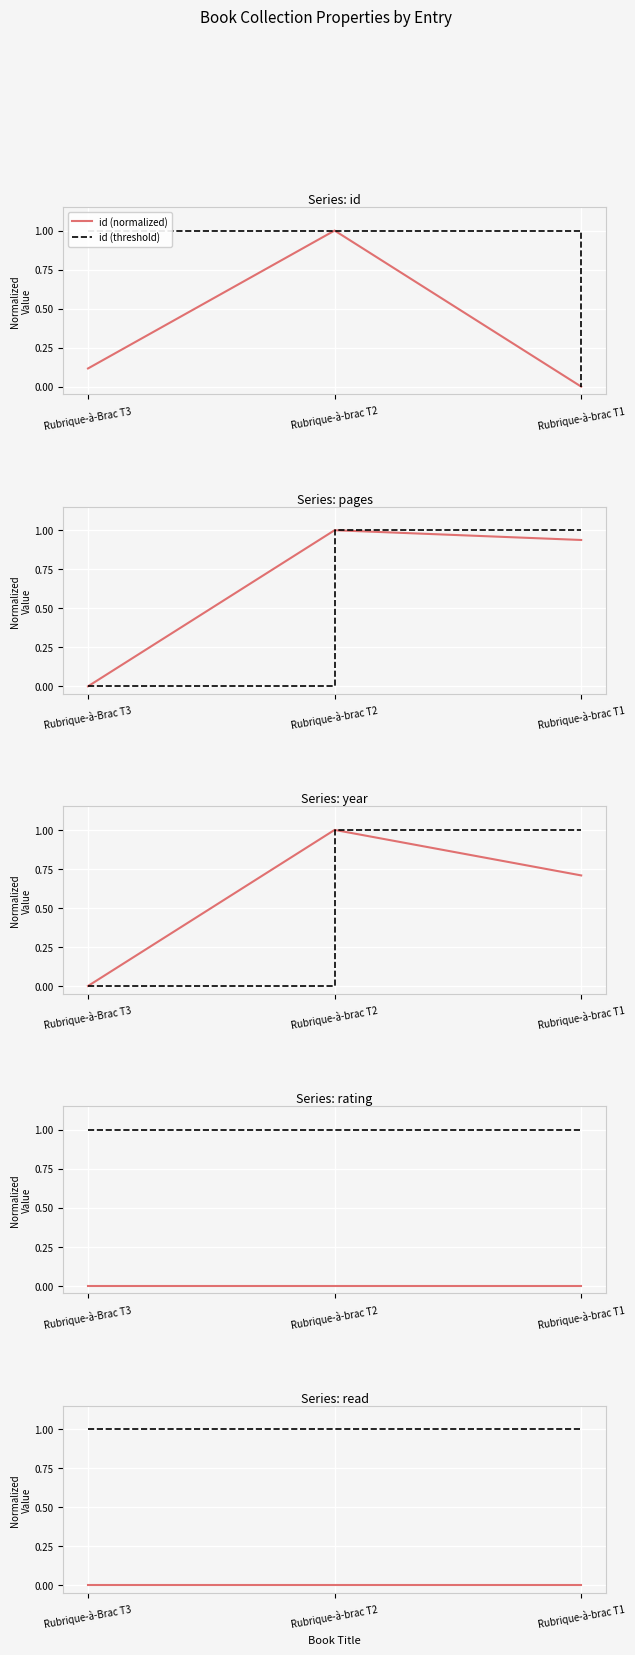

The value of id (normalized) at Rubrique-à-brac T2 is 0.3. True or false?

False